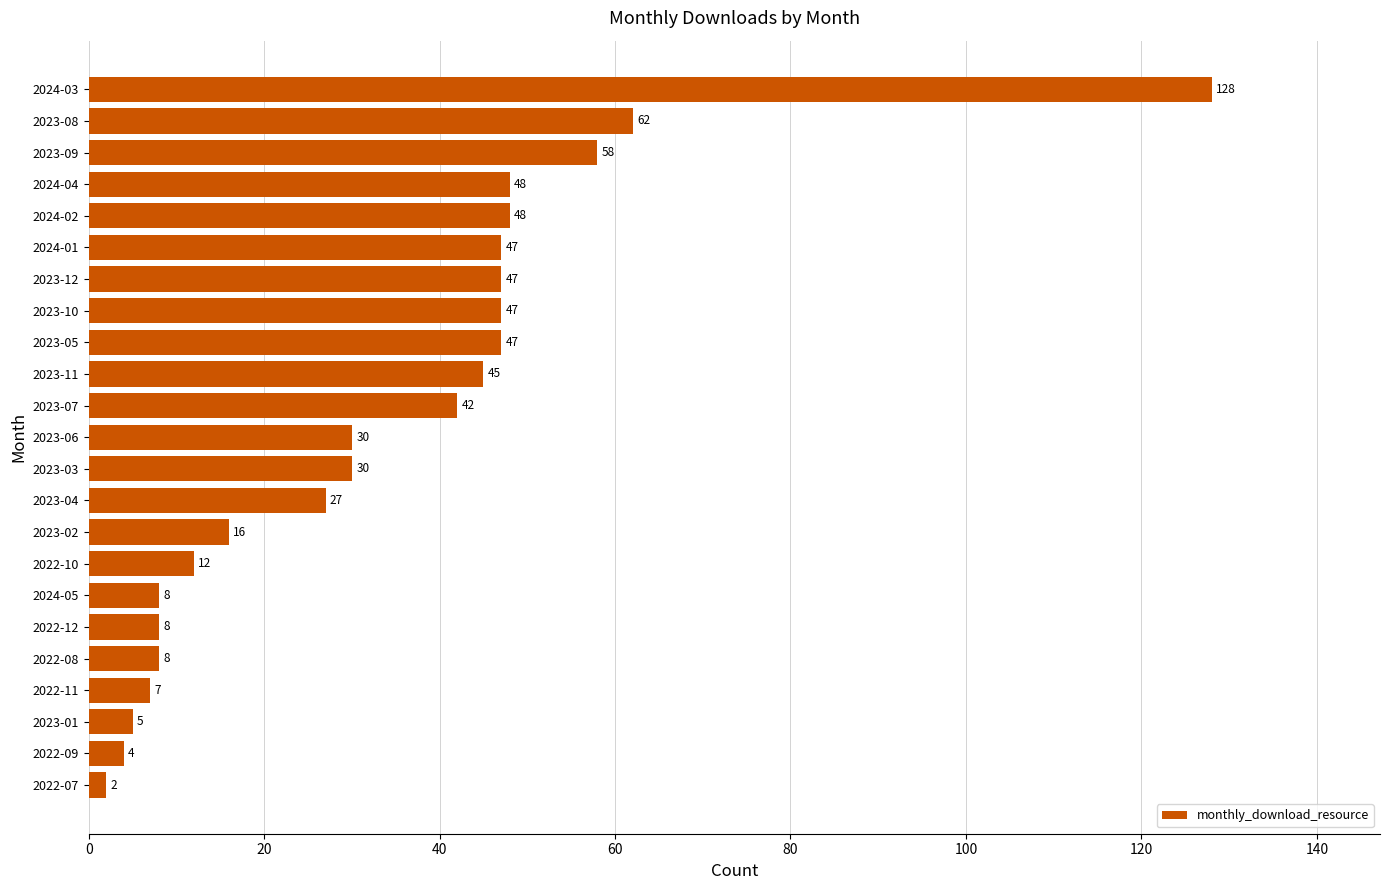

True or false: the data shows 30 at 2023-06.

True